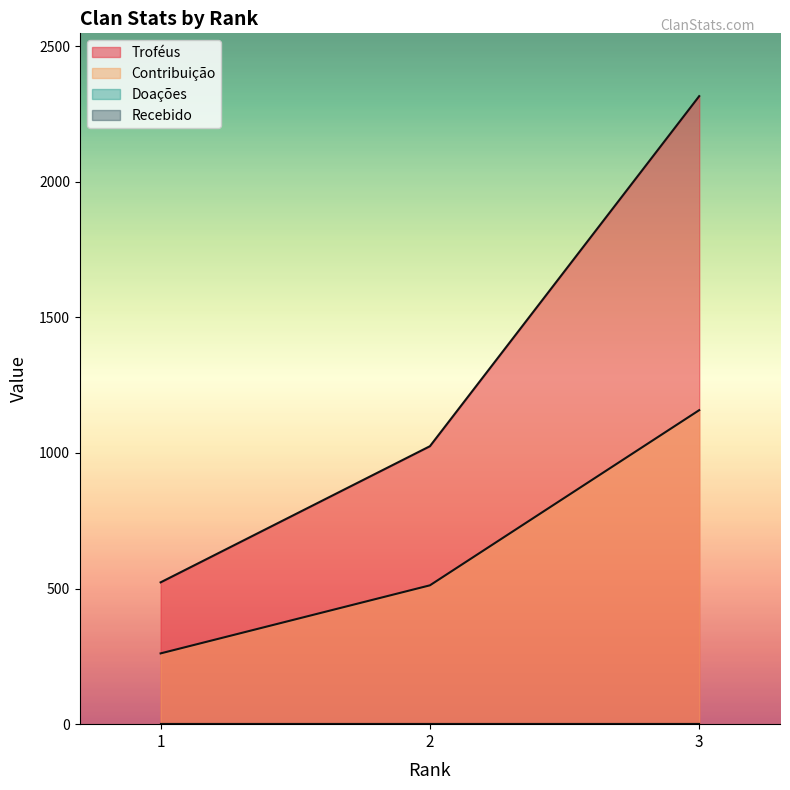

Does the chart display data point markers on the line(s)?

No